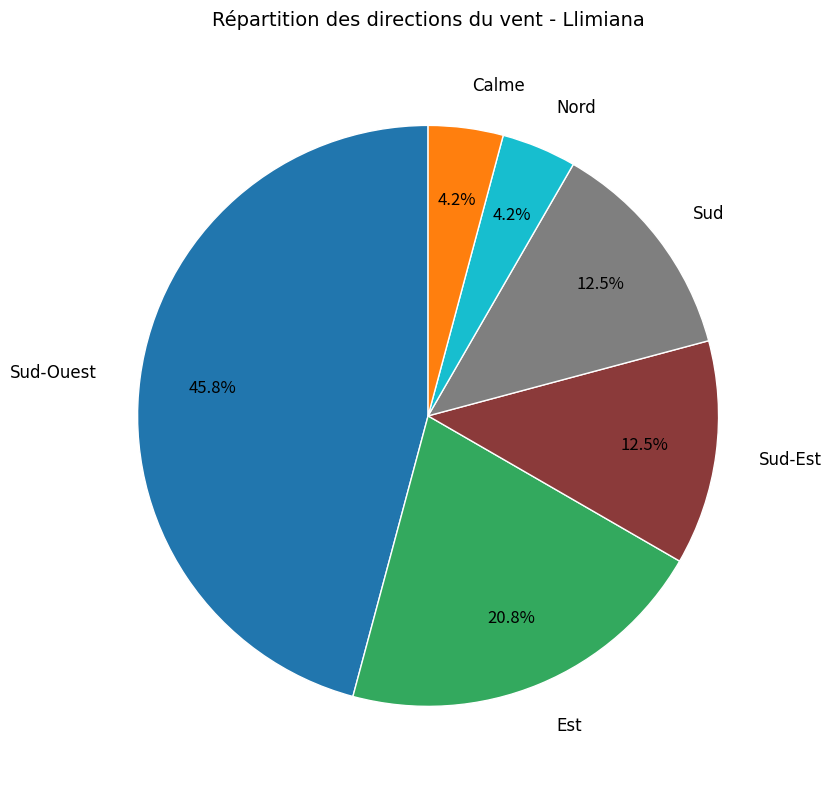

Between Est and Sud, which is larger?

Est